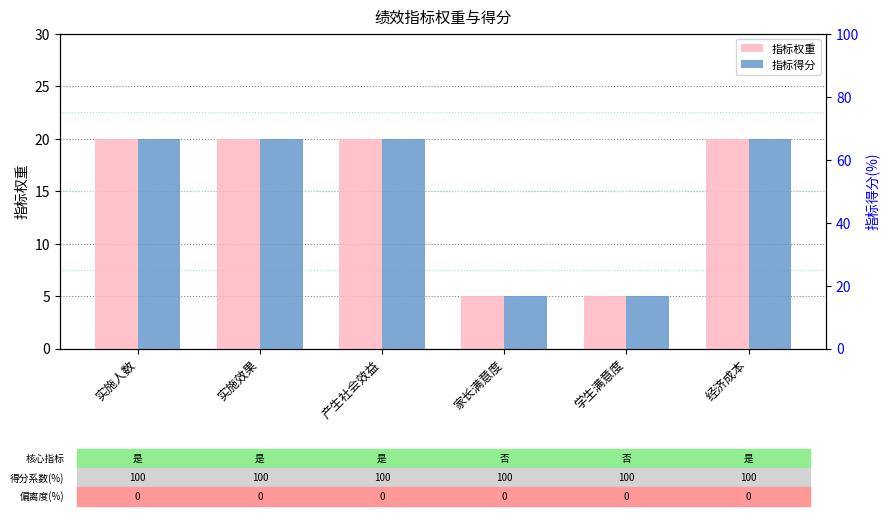

Are the bars grouped side by side (vs. stacked)?

Yes